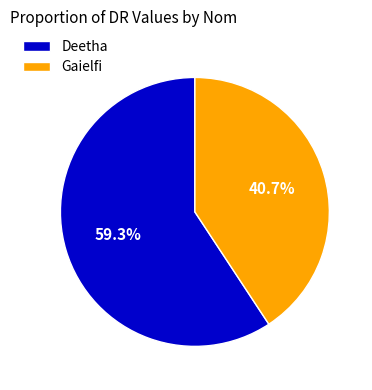

Rank the categories by value from lowest to highest.

Gaielfi, Deetha